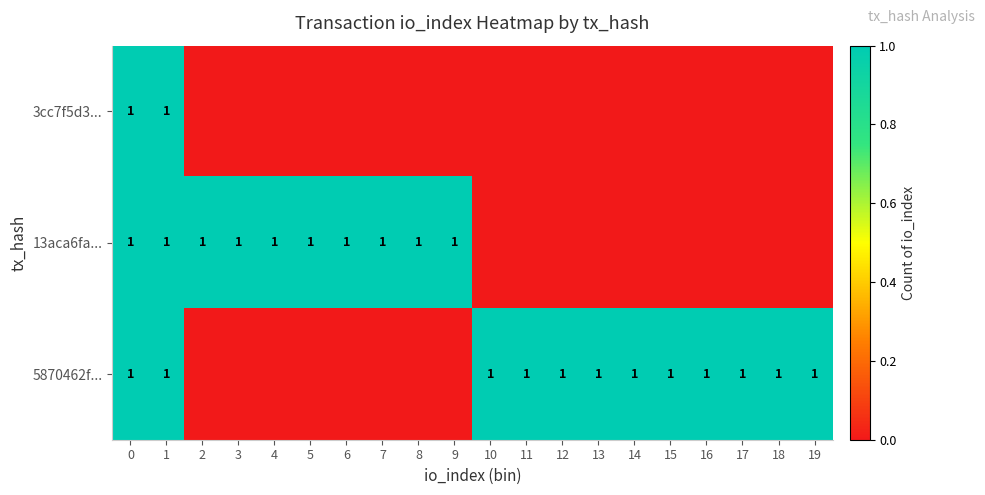

The 13aca6fa... series shows 1 at 4. True or false?

True